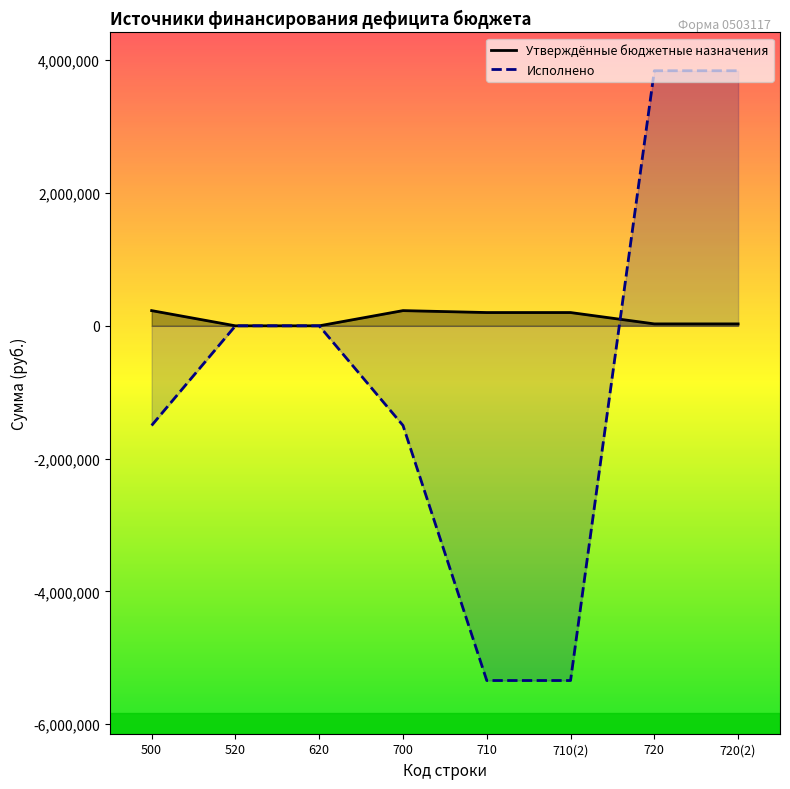

Between 700 and 500, which is larger?

700